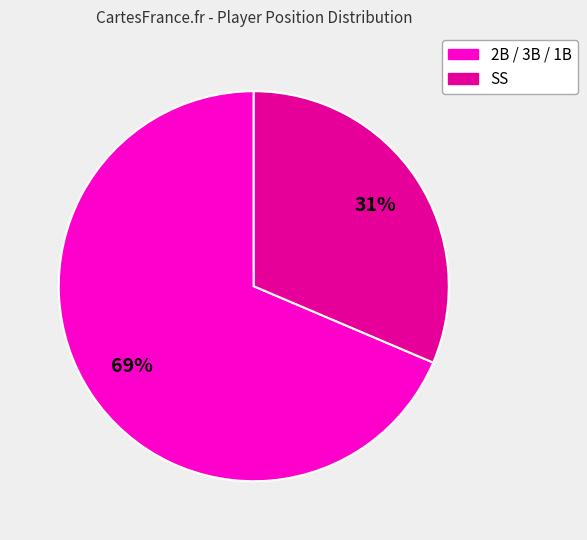

Is there any slice that represents more than half of the pie?

Yes